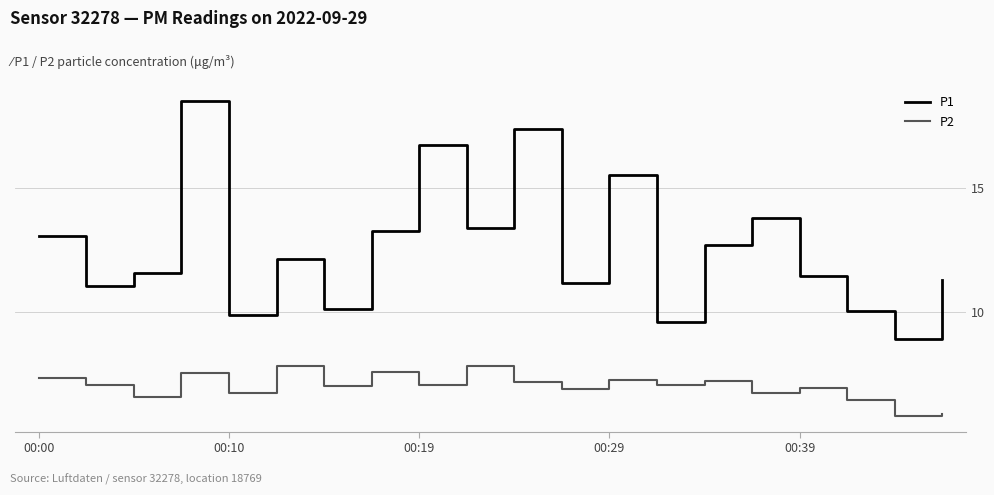

True or false: P1 and P2 cross at least once.

False